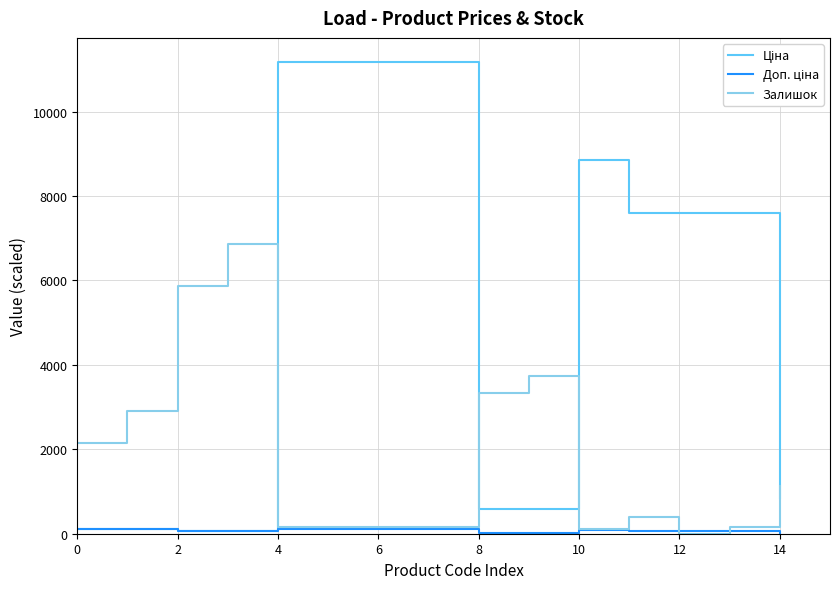

What is the greatest value displayed?

11188.2